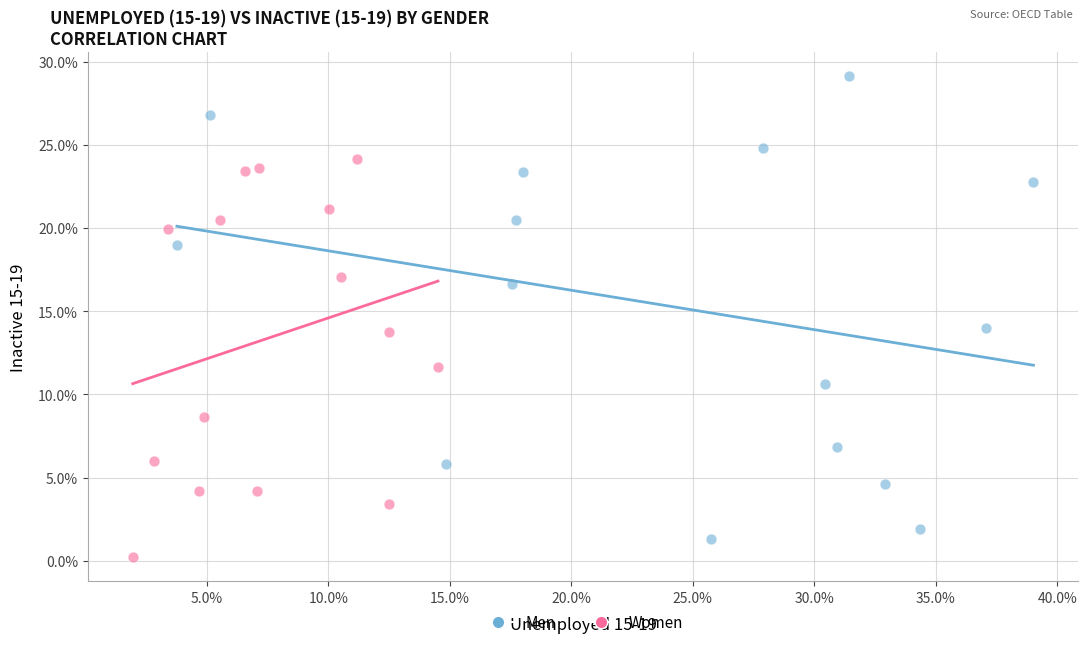

Which series contains the highest Y value?

Men